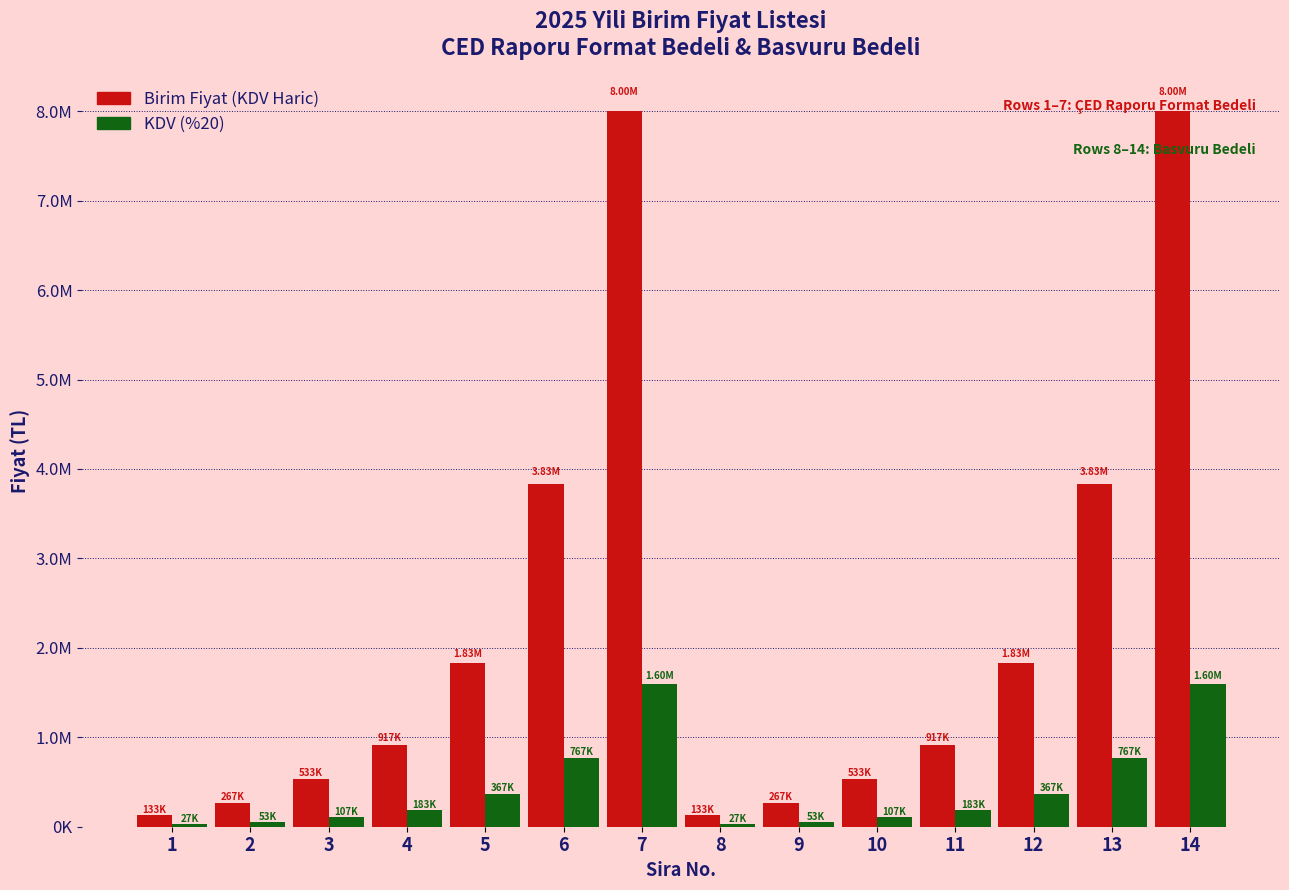

Between 4 and 14, which series saw the biggest shift?

Birim Fiyat (KDV Haric)